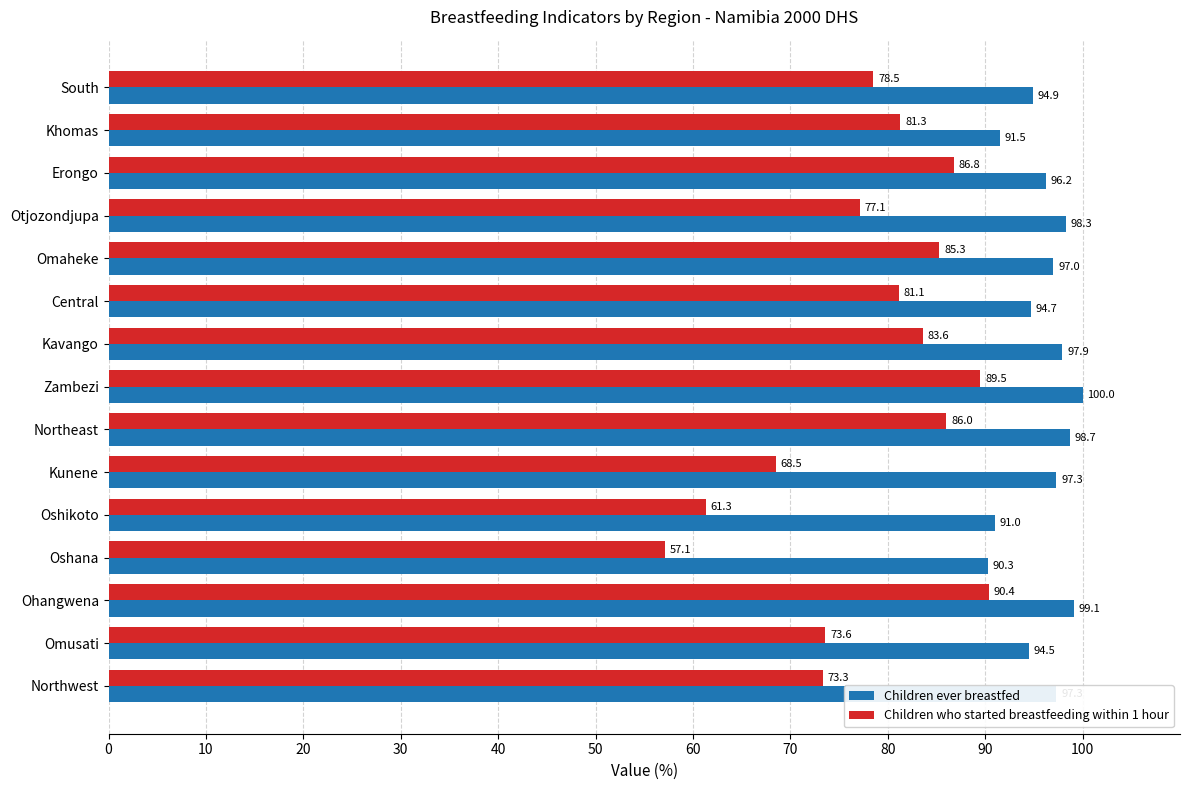

Is it true that Children ever breastfed equals 58.5 at Omaheke?

False